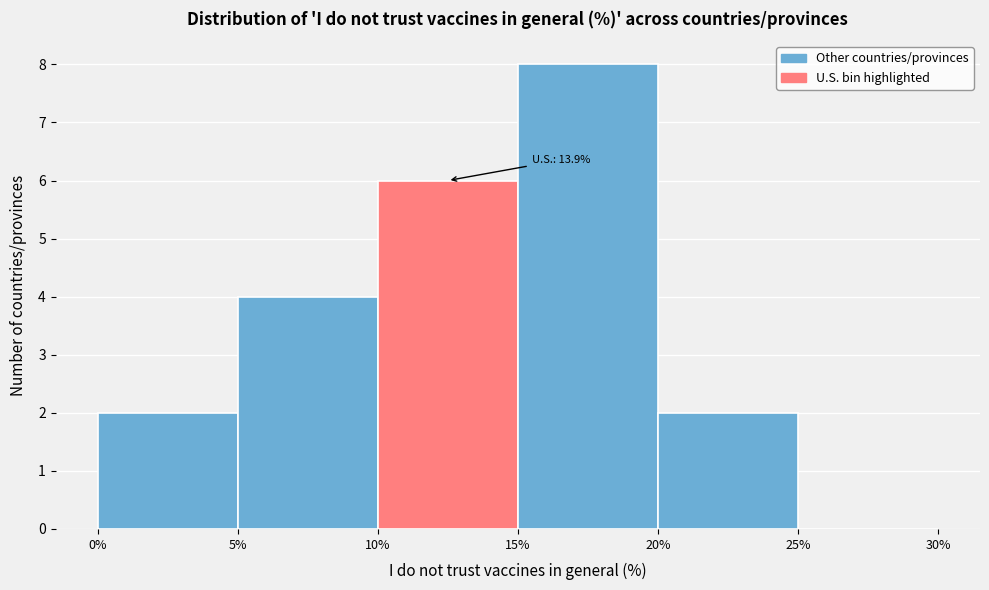

Over which range of the x-axis is the bar tallest?

15% to 20%